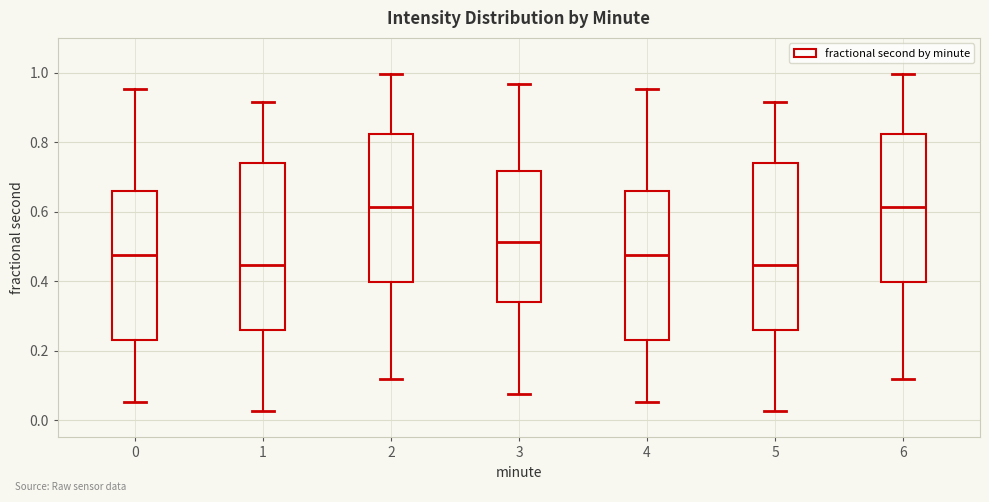

Reading left to right, read every box against the y-axis: the position of its median line, the range the box covers, and the ends of its whiskers. The values are not printed on the chart, so give them approximately, as read against the axis.

0: median 0.48, box 0.22 to 0.66, whiskers 0.06 to 0.96
1: median 0.44, box 0.26 to 0.74, whiskers 0.02 to 0.92
2: median 0.62, box 0.40 to 0.82, whiskers 0.12 to 1.00
3: median 0.52, box 0.34 to 0.72, whiskers 0.08 to 0.96
4: median 0.48, box 0.22 to 0.66, whiskers 0.06 to 0.96
5: median 0.44, box 0.26 to 0.74, whiskers 0.02 to 0.92
6: median 0.62, box 0.40 to 0.82, whiskers 0.12 to 1.00